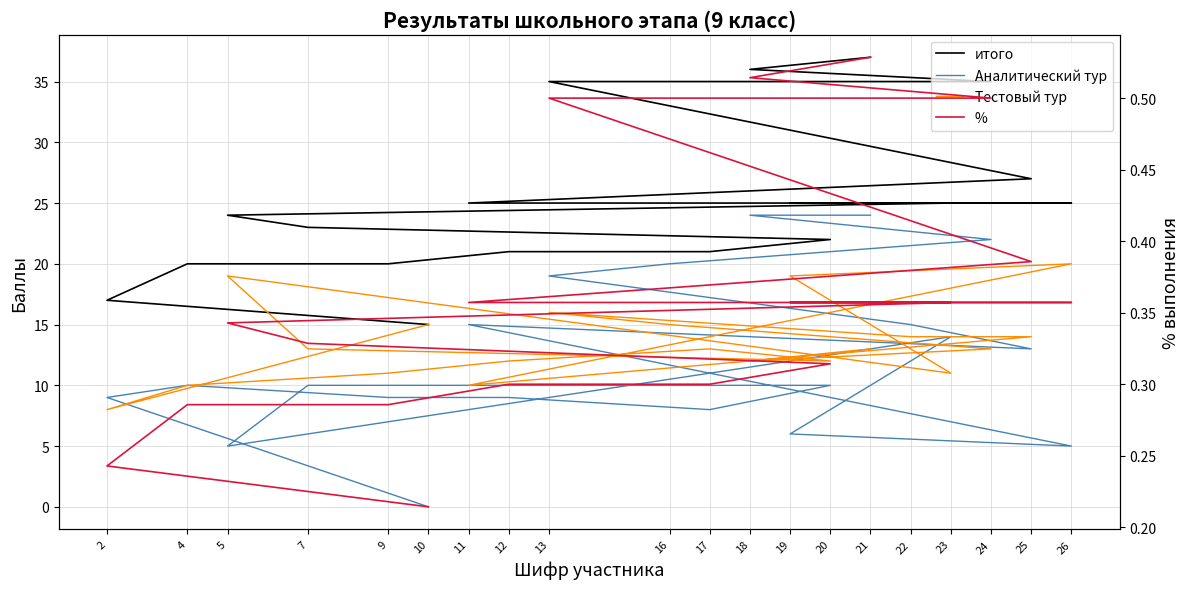

The value of Тестовый тур at 21 is 13.0. True or false?

True